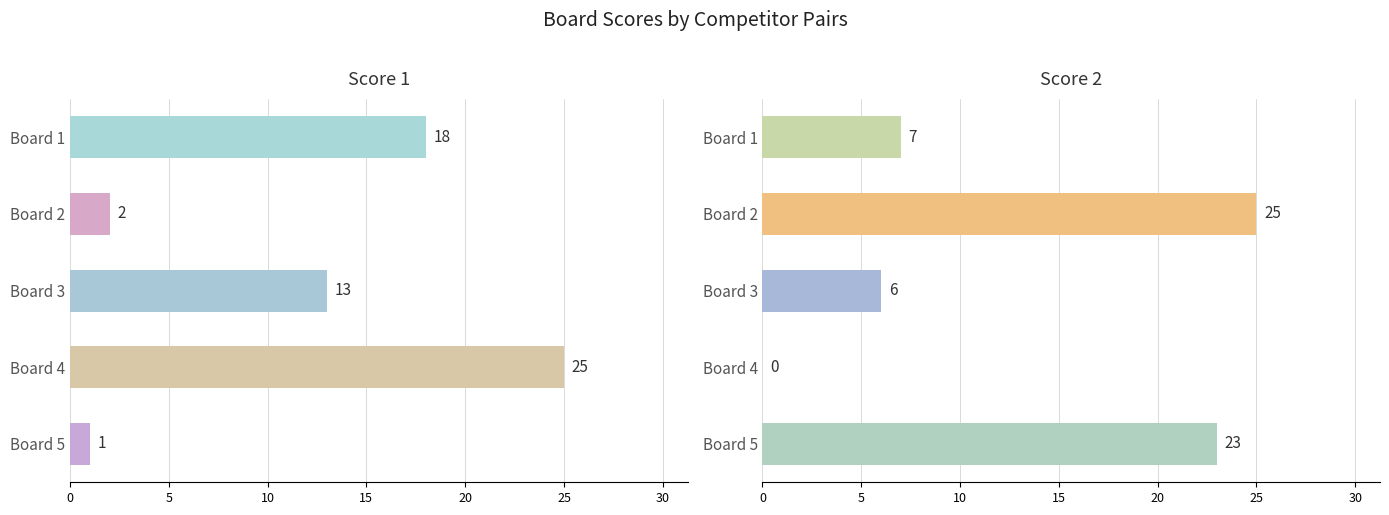

How many bars are there in each group?

2